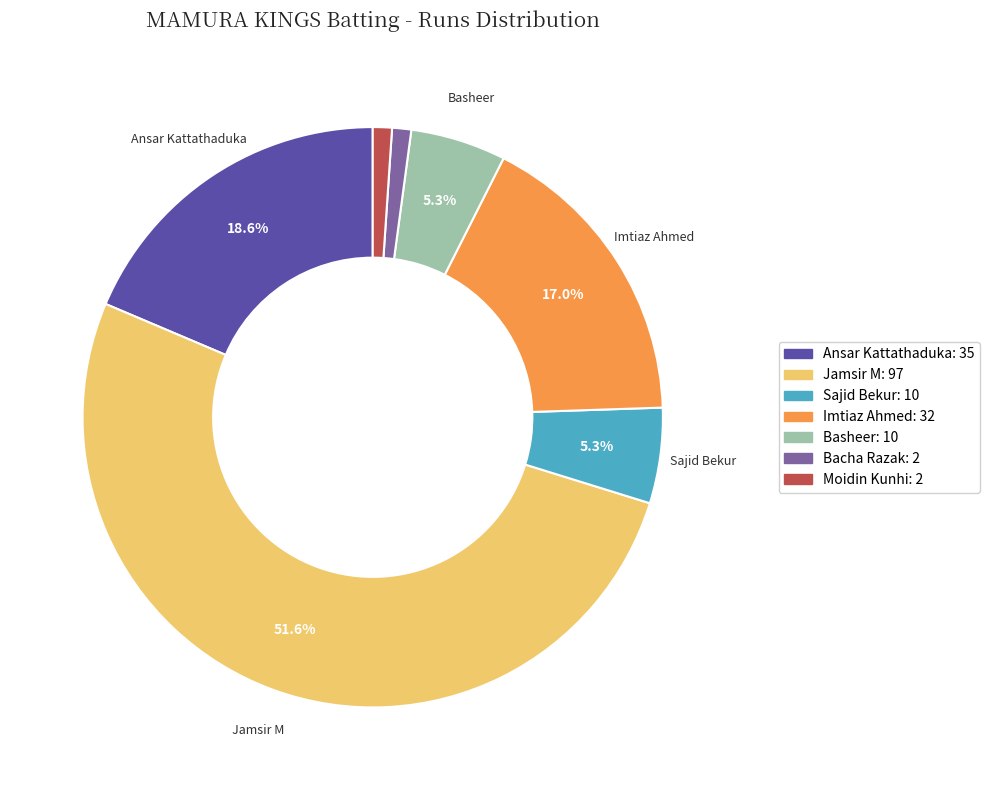

Does any single category account for the majority?

Yes